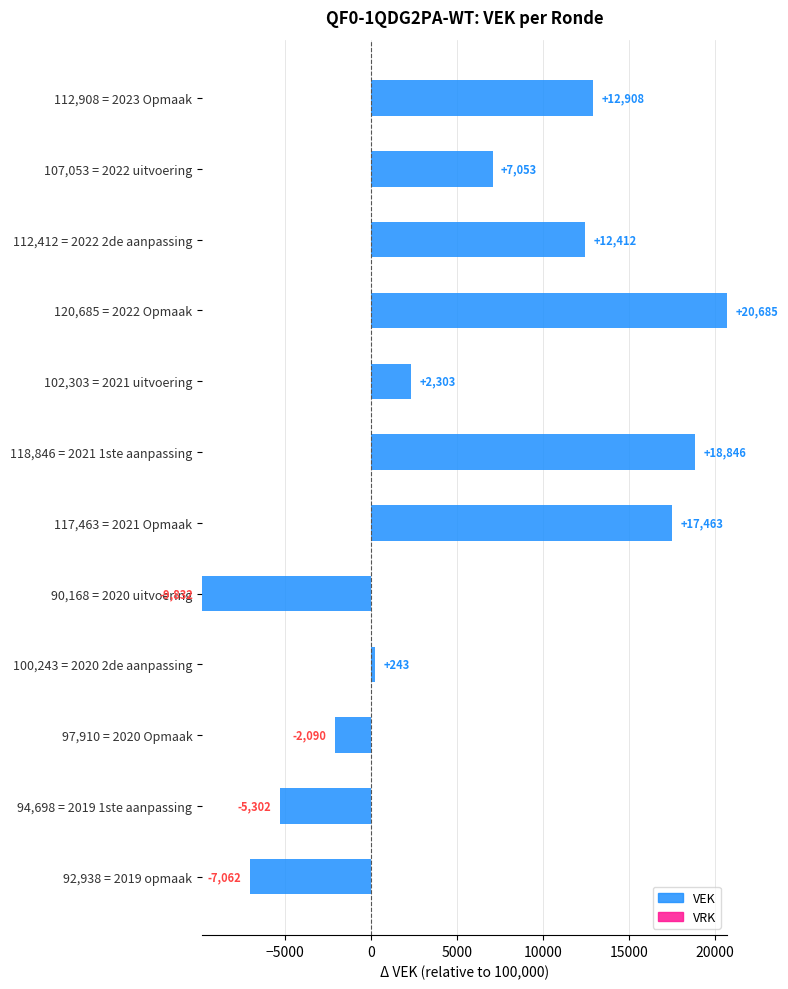

List the labels in order of value, largest first.

120,685 = 2022 Opmaak, 118,846 = 2021 1ste aanpassing, 117,463 = 2021 Opmaak, 112,908 = 2023 Opmaak, 112,412 = 2022 2de aanpassing, 107,053 = 2022 uitvoering, 102,303 = 2021 uitvoering, 100,243 = 2020 2de aanpassing, 97,910 = 2020 Opmaak, 94,698 = 2019 1ste aanpassing, 92,938 = 2019 opmaak, 90,168 = 2020 uitvoering